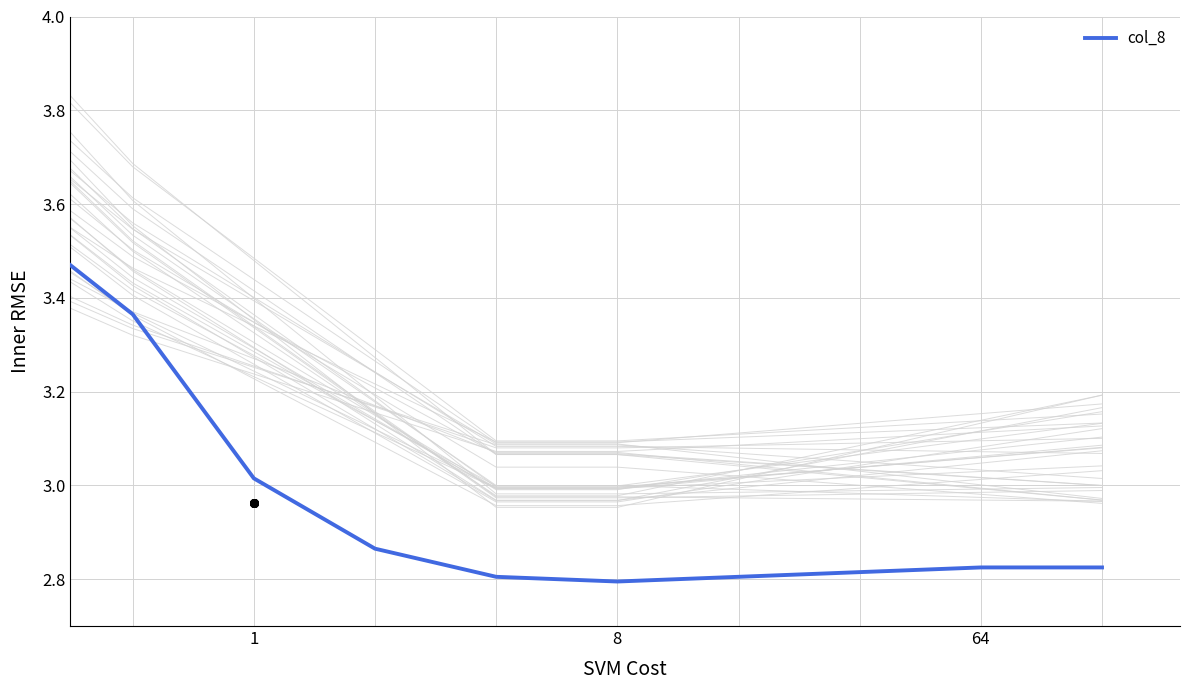

Between 1 and 5, which is larger?

1